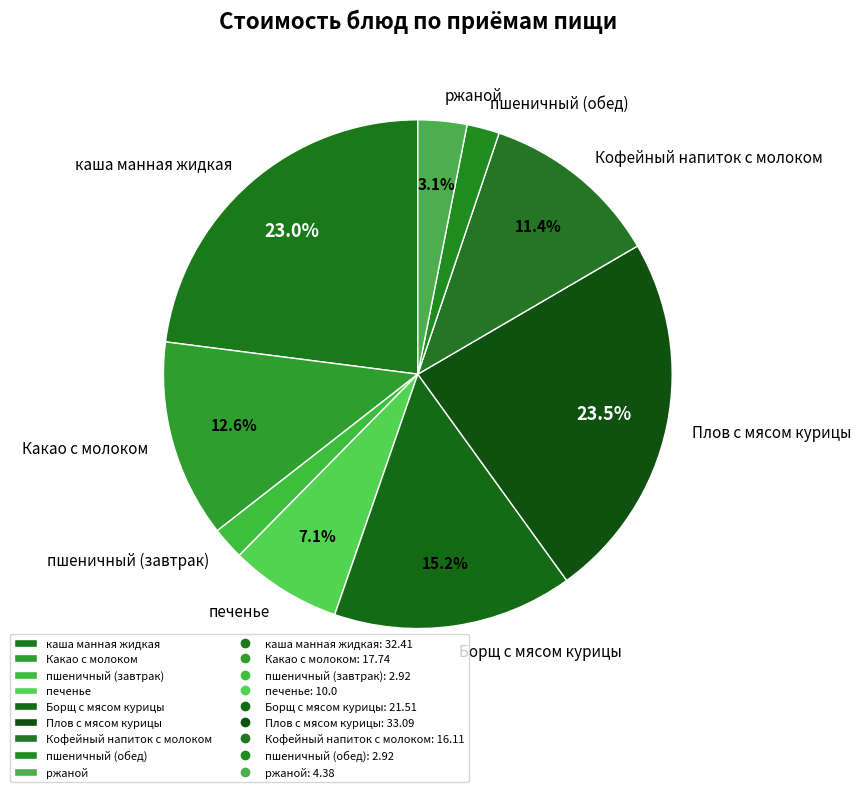

How many slices are in this pie chart?

9